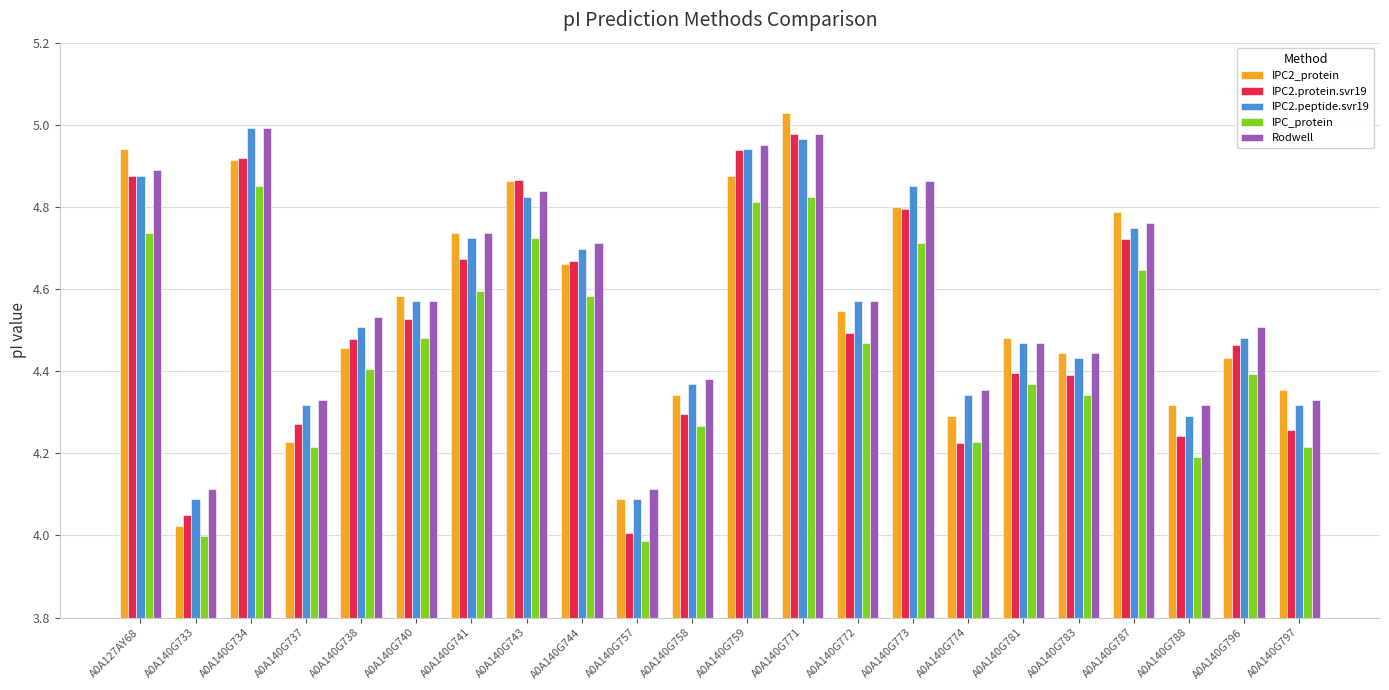

True or false: IPC2.protein.svr19 has a value of 4.9 at A0A127AY68.

True